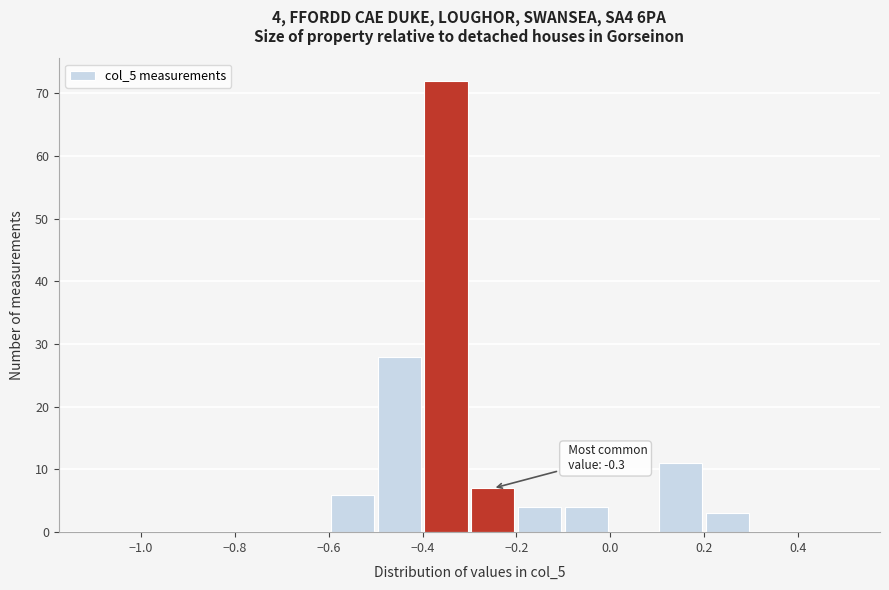

Which range on the x-axis has the tallest bar?

-0.4 to -0.3